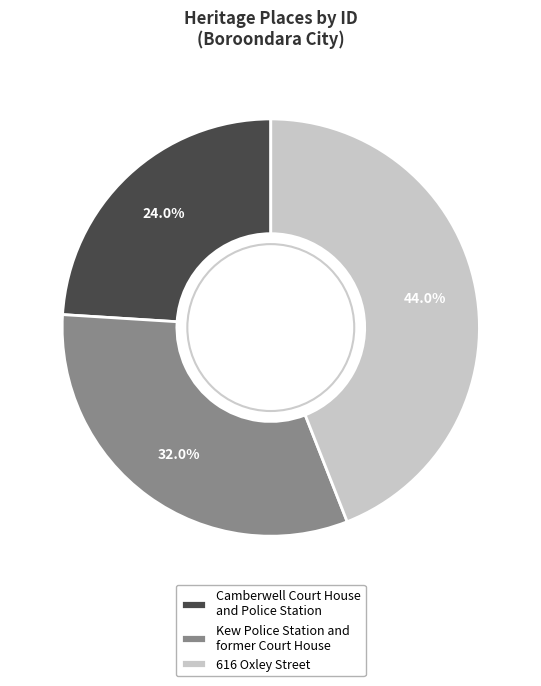

Which category has the biggest portion of the pie?

616 Oxley Street